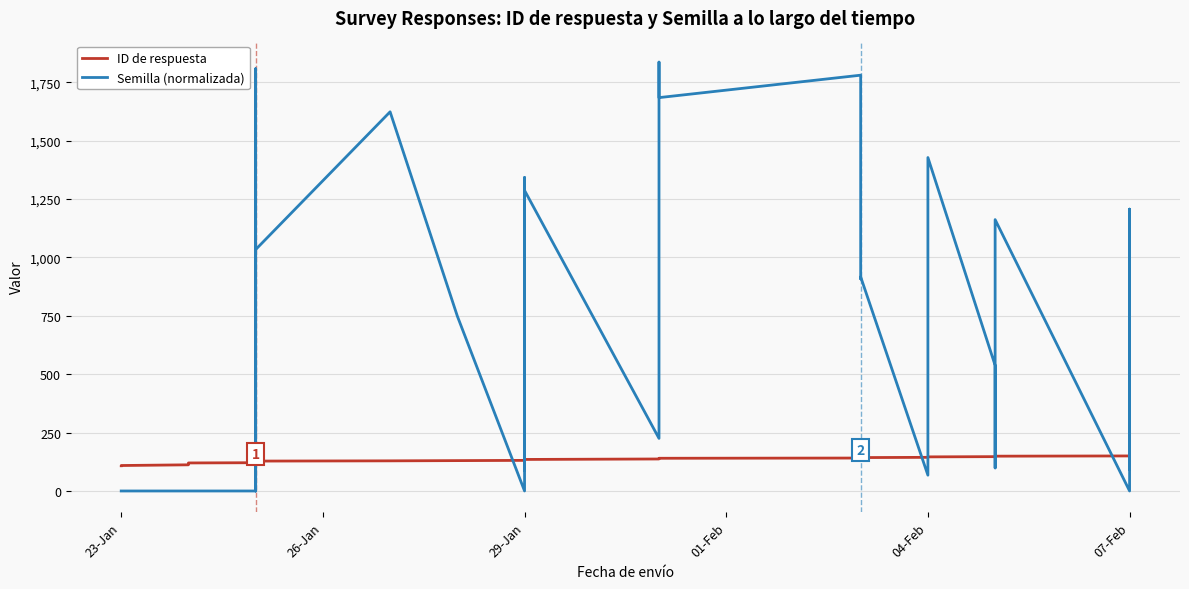

True or false: Semilla (normalizada) has more than 2 interior local peaks.

True